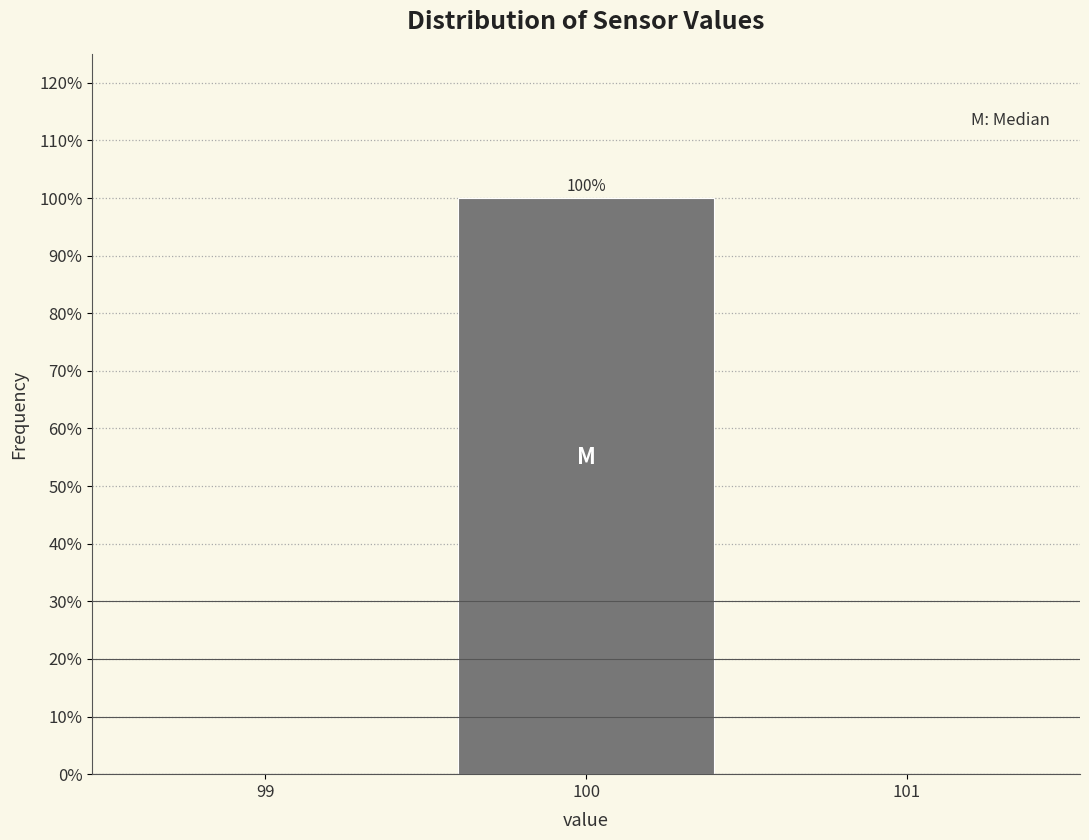

Which range on the x-axis has the tallest bar?

99.5 to 100.5